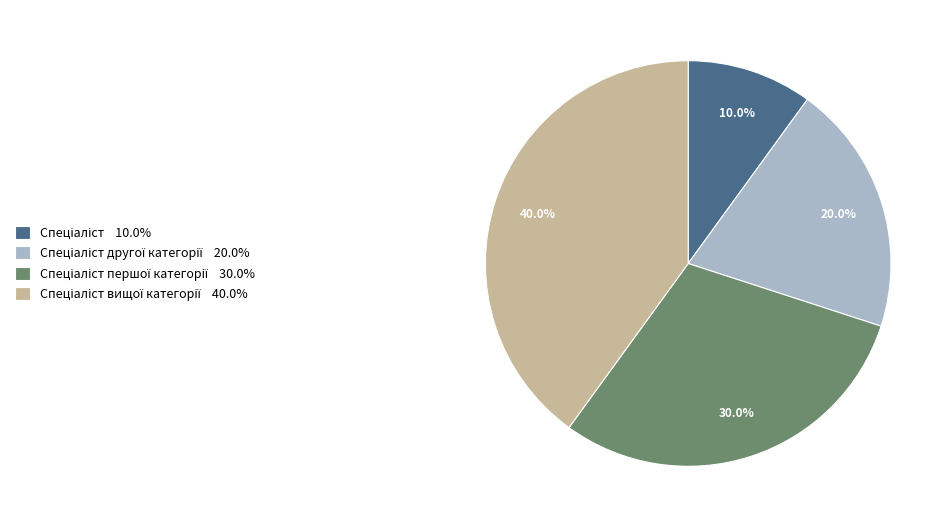

Does any single category account for the majority?

No